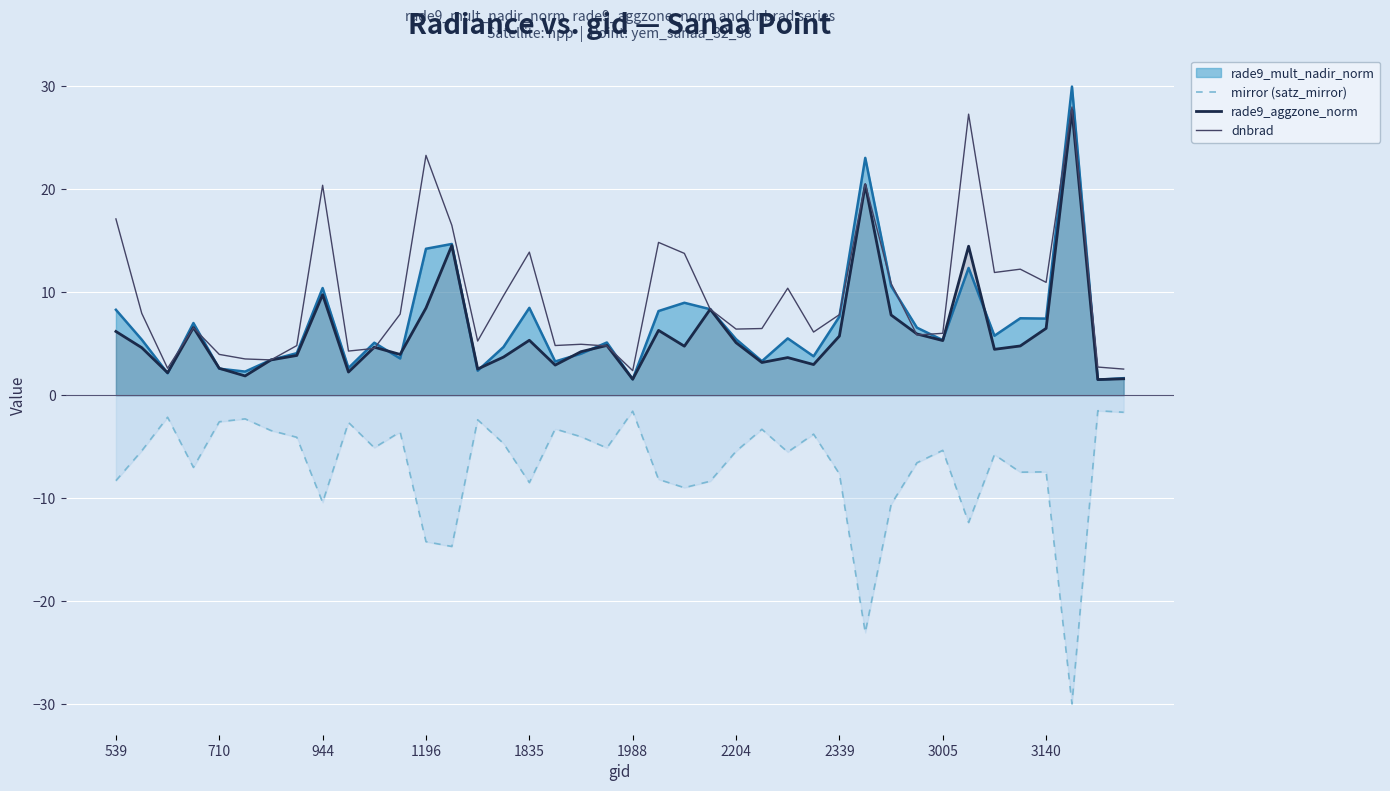

True or false: rade9_aggzone_norm and mirror (satz_mirror) cross at least once.

False